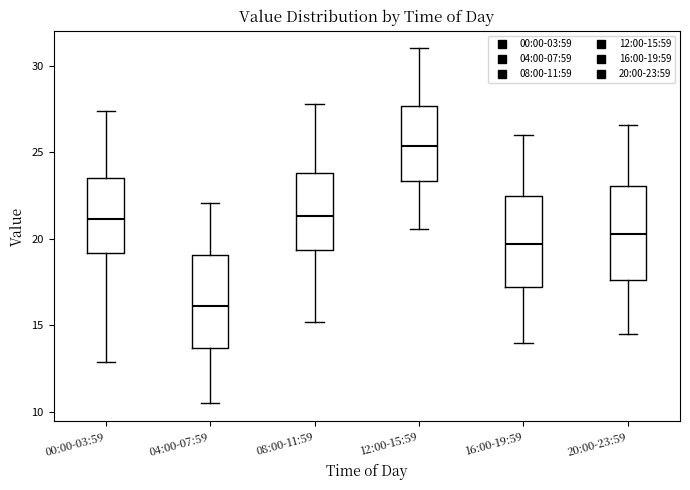

Reading left to right, read every box against the y-axis: the position of its median line, the range the box covers, and the ends of its whiskers. The values are not printed on the chart, so give them approximately, as read against the axis.

00:00-03:59: median 21.0, box 19.0 to 23.5, whiskers 13.0 to 27.5
04:00-07:59: median 16.0, box 13.5 to 19.0, whiskers 10.5 to 22.0
08:00-11:59: median 21.5, box 19.5 to 24.0, whiskers 15.0 to 28.0
12:00-15:59: median 25.5, box 23.5 to 27.5, whiskers 20.5 to 31.0
16:00-19:59: median 19.5, box 17.0 to 22.5, whiskers 14.0 to 26.0
20:00-23:59: median 20.5, box 17.5 to 23.0, whiskers 14.5 to 26.5